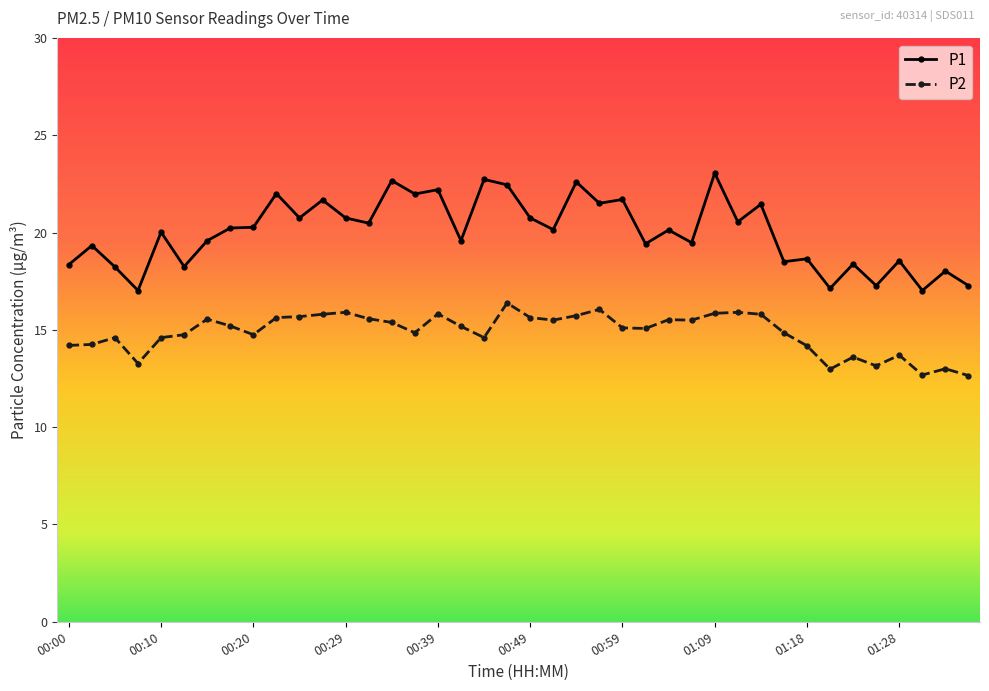

What is the average value of the P2 series?

14.9